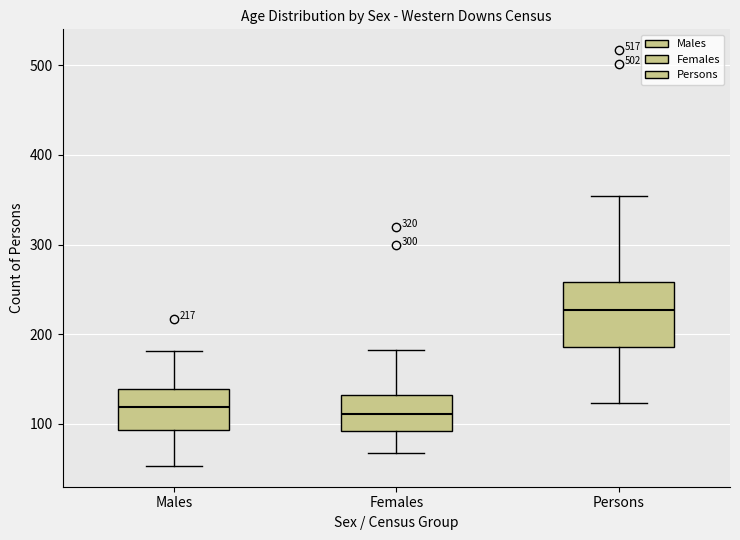

Which box is the tallest, from its lower edge to its upper edge?

Persons